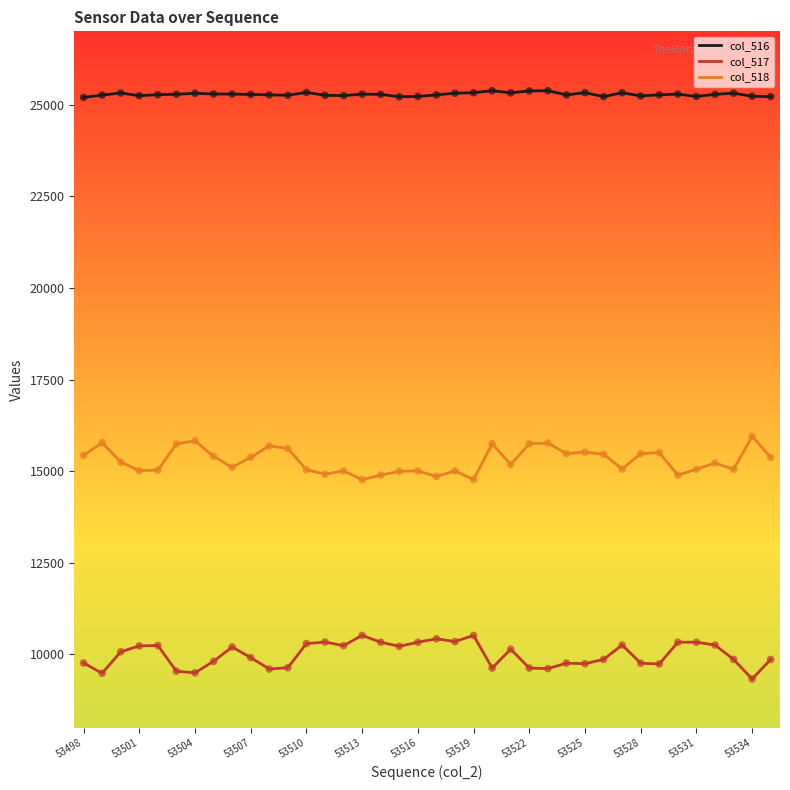

Which series has the largest total across all categories?

col_516